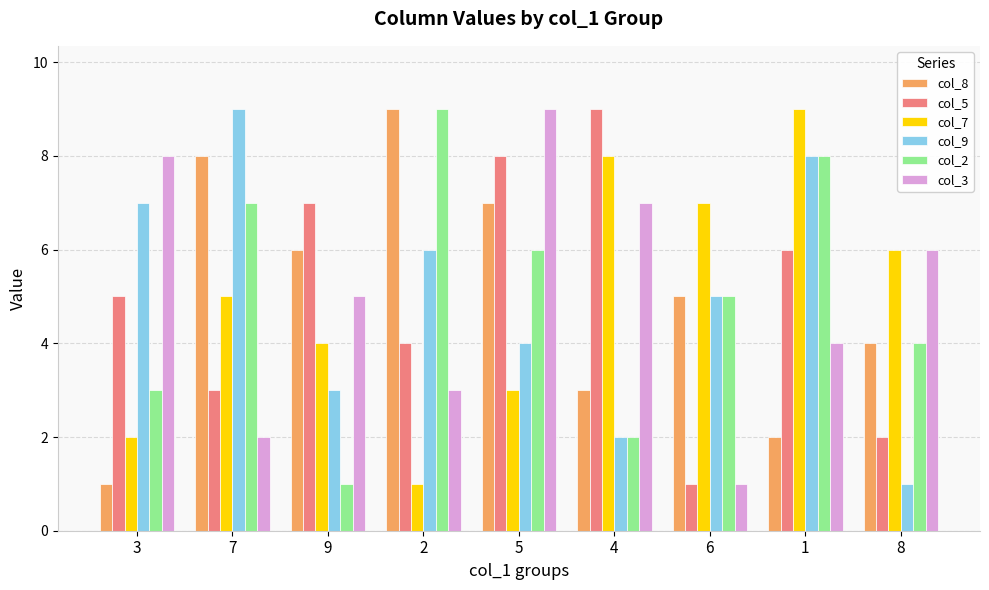

Rank the categories by col_7 value from lowest to highest.

2, 3, 5, 9, 7, 8, 6, 4, 1